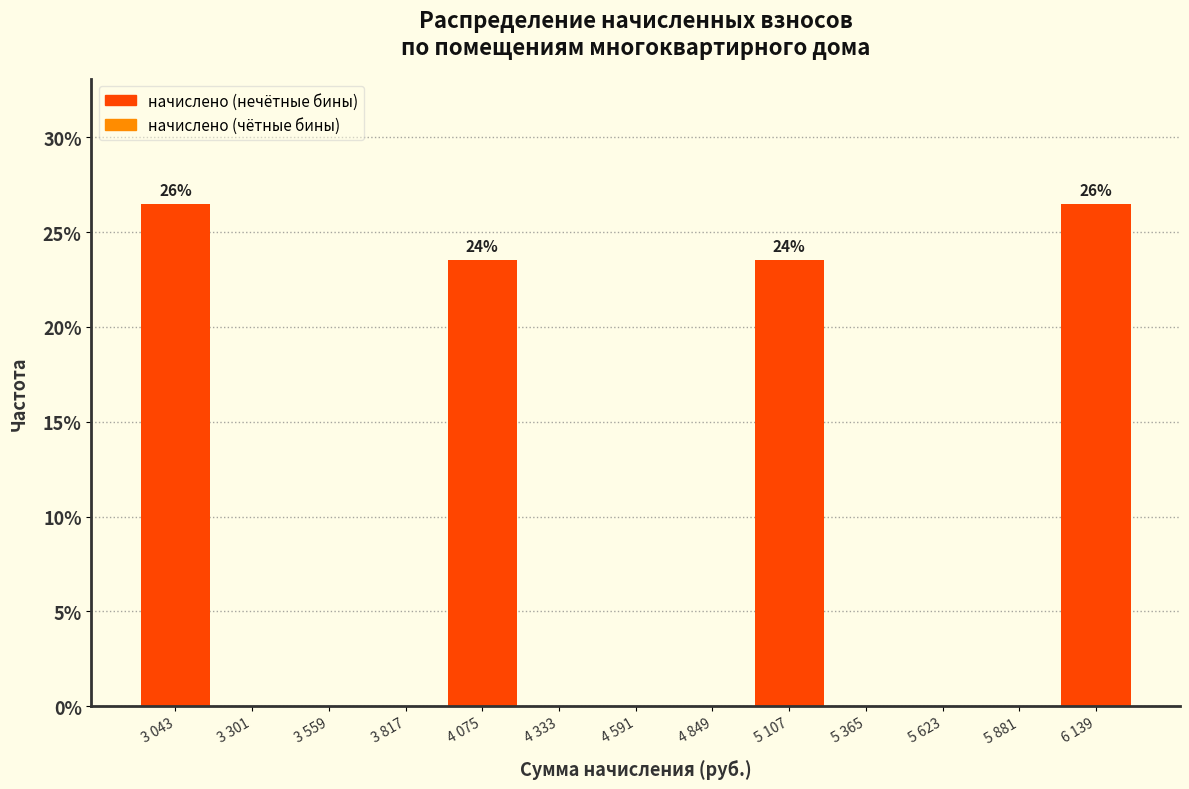

Reading left to right, transcribe all the data shown in this chart.

3 043=26.5	3 301=0.0	3 559=0.0	3 817=0.0	4 075=23.5	4 333=0.0	4 591=0.0	4 849=0.0	5 107=23.5	5 365=0.0	5 623=0.0	5 881=0.0	6 139=26.5